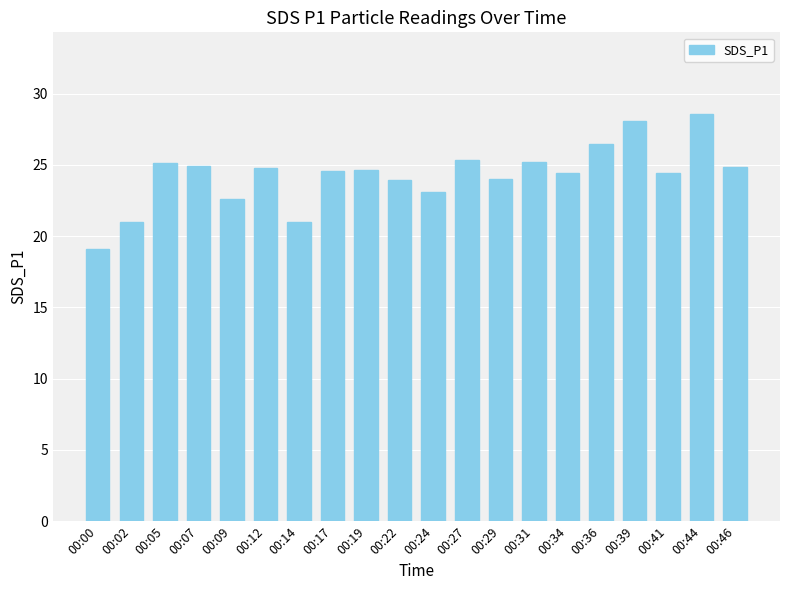

Where does the data first go above 24?

00:05